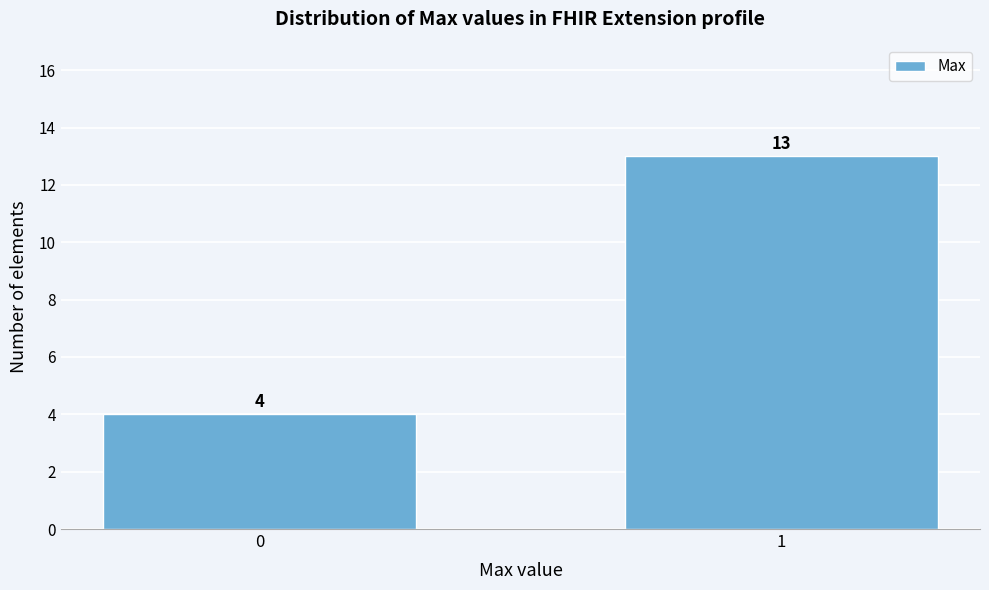

Reading right to left, extract all data points from this chart.

13	4